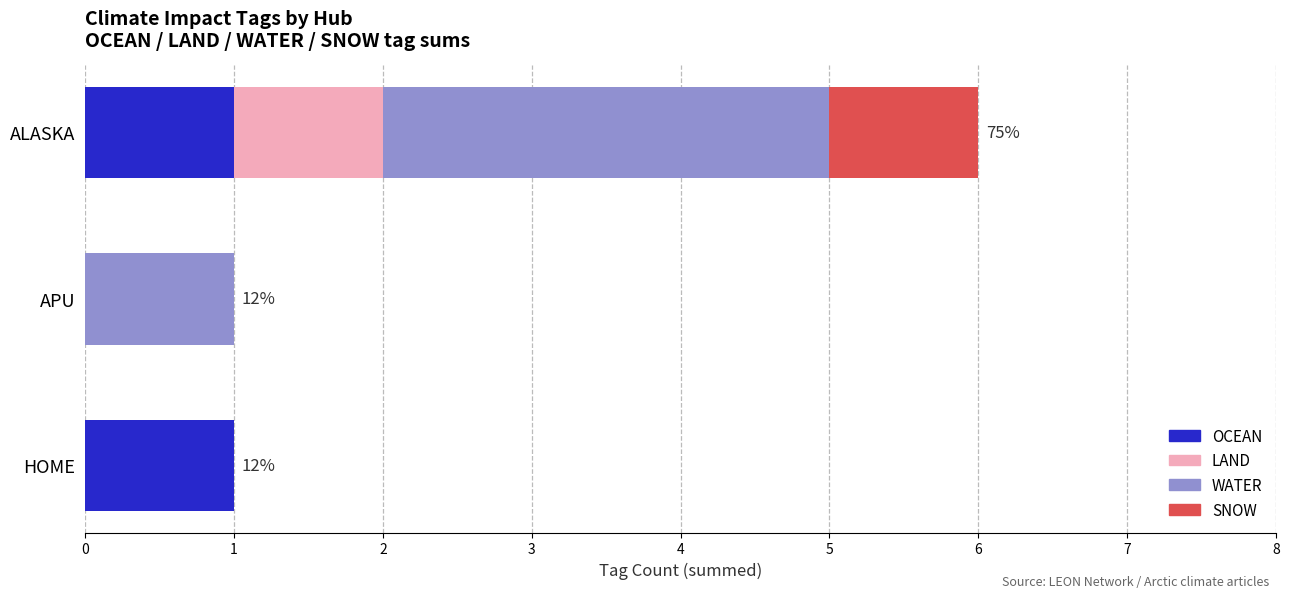

True or false: OCEAN has a value of 1 at HOME.

True